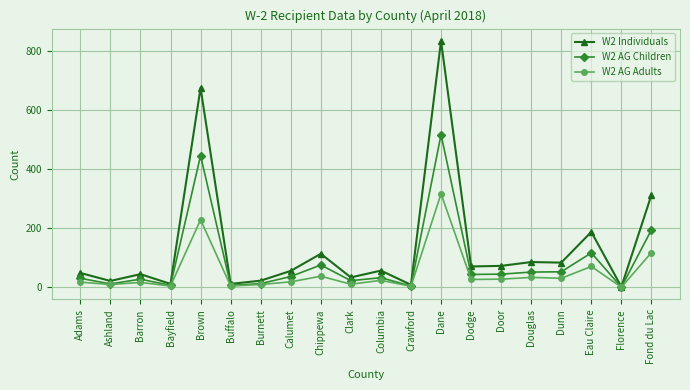

True or false: W2 AG Adults has more than 2 points higher than both neighbors.

True